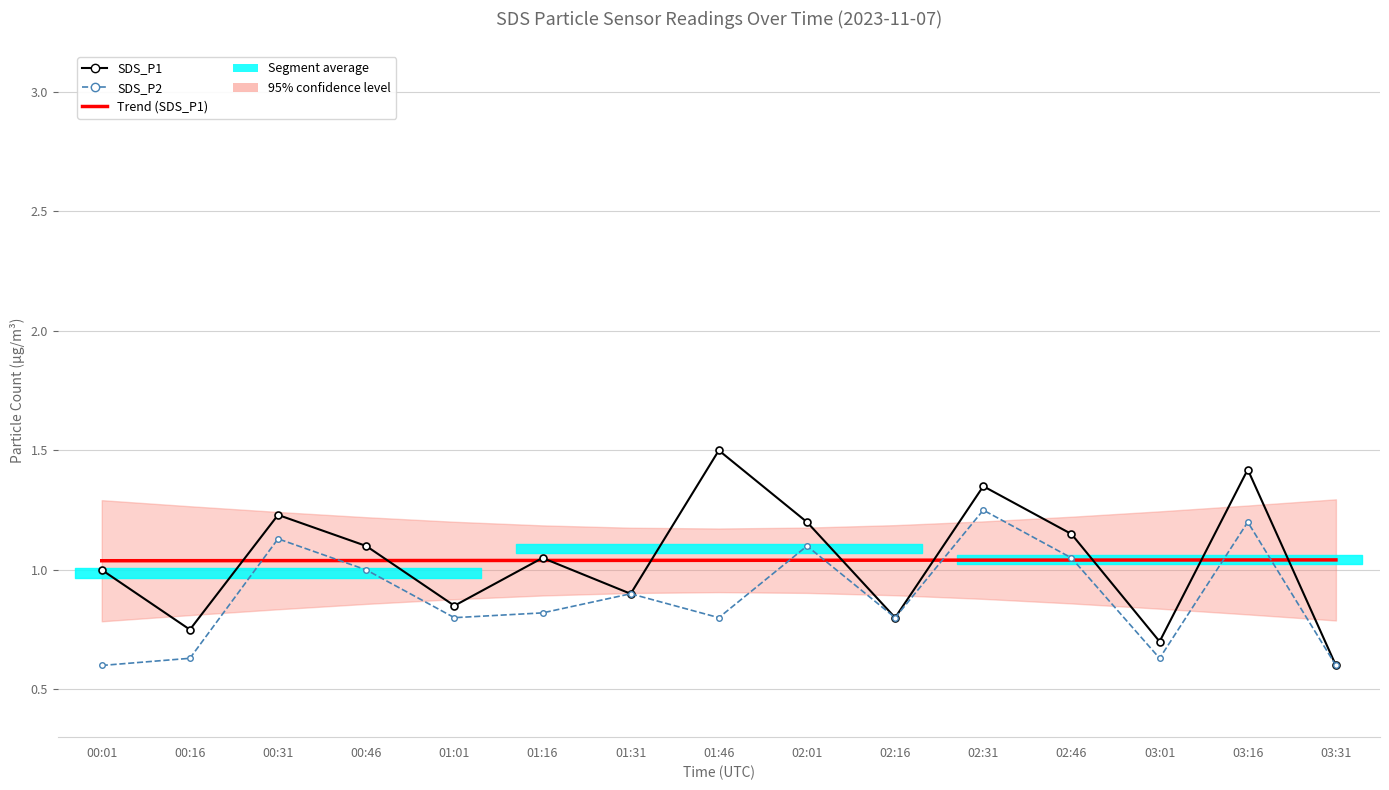

What are all the series names shown in the legend?

SDS_P1, SDS_P2, Trend (SDS_P1)